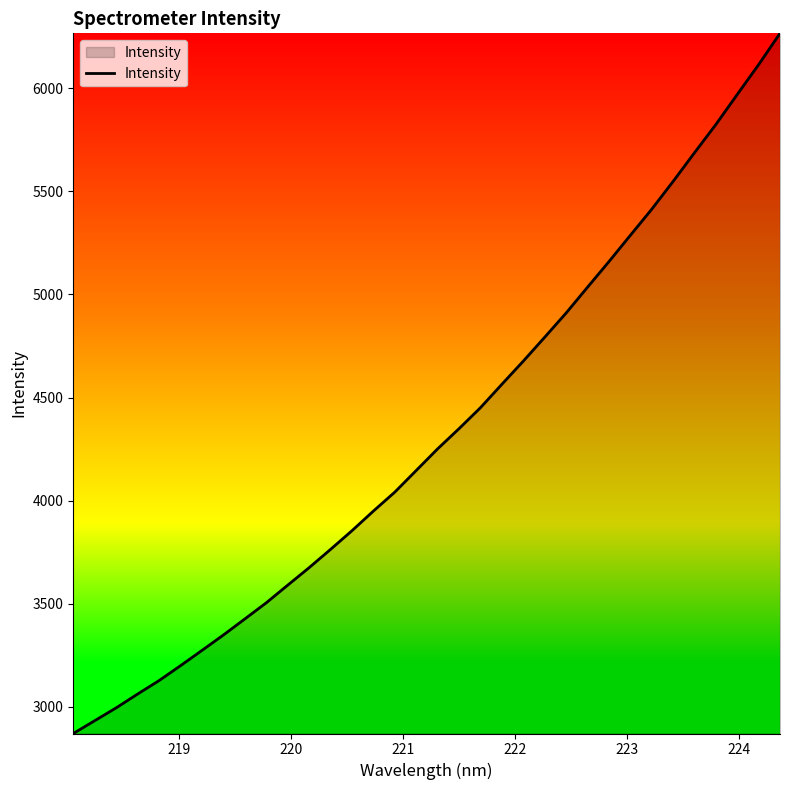

What is the difference between the maximum and minimum values?

3394.9